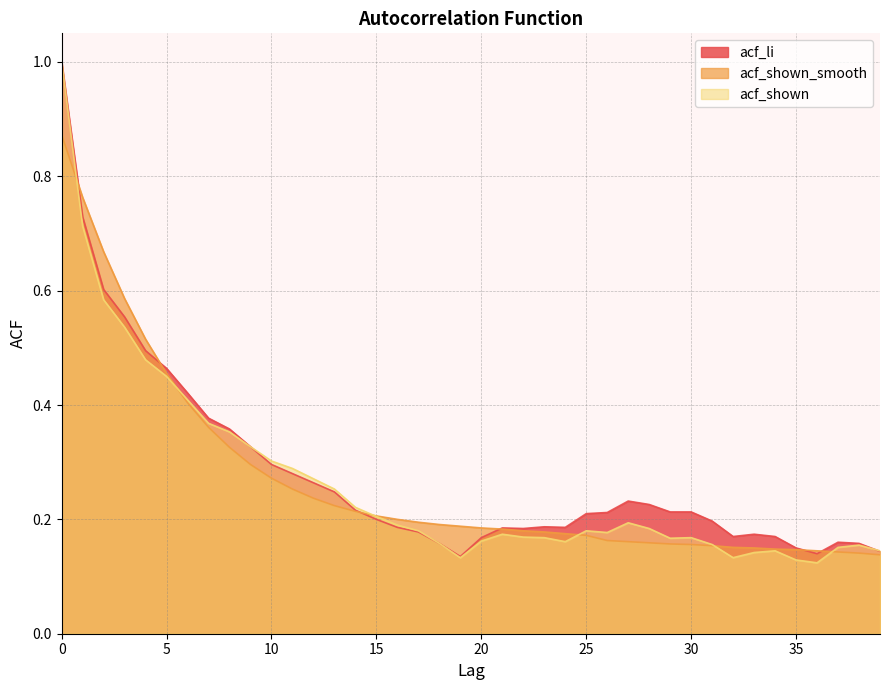

How many intersections are there between acf_shown and acf_shown_smooth?

6